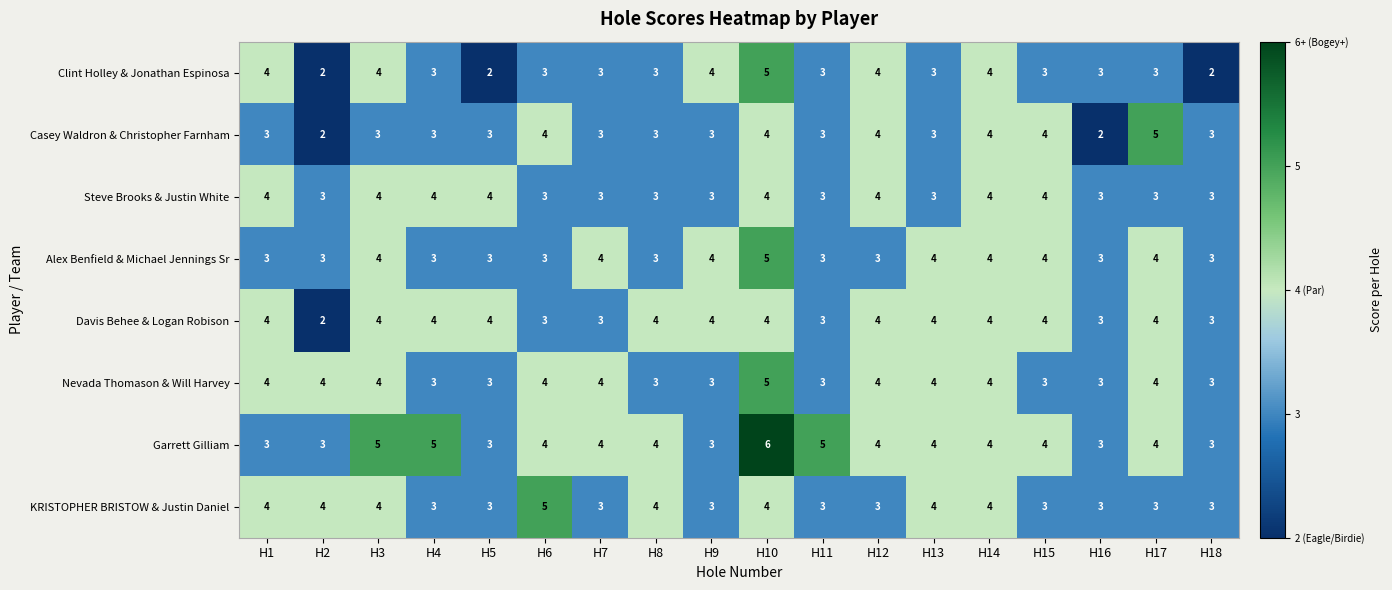

What is the sum of all Nevada Thomason & Will Harvey values?

65